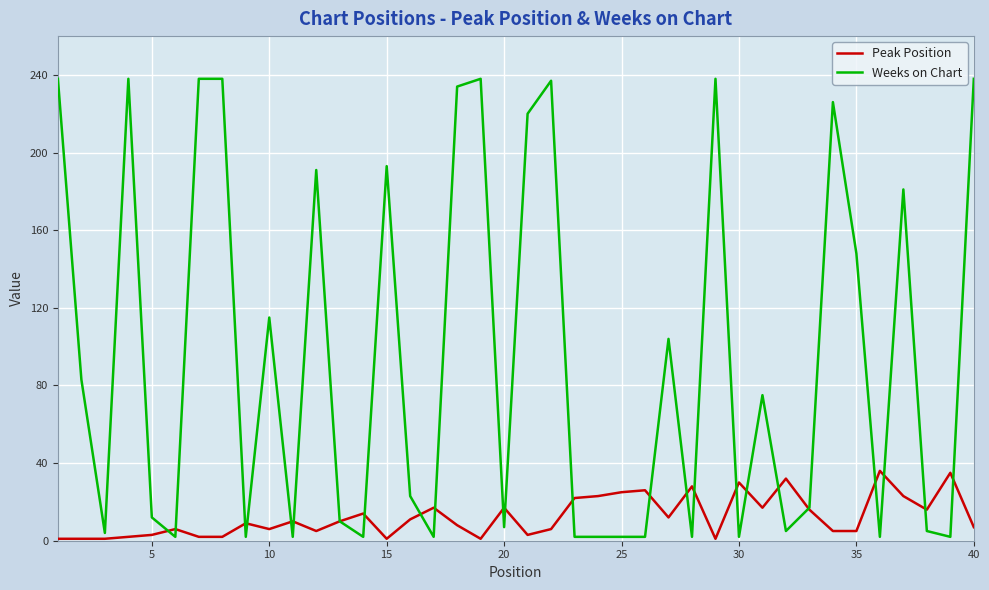

Rank the series by their average value, from lowest to highest.

Peak Position, Weeks on Chart